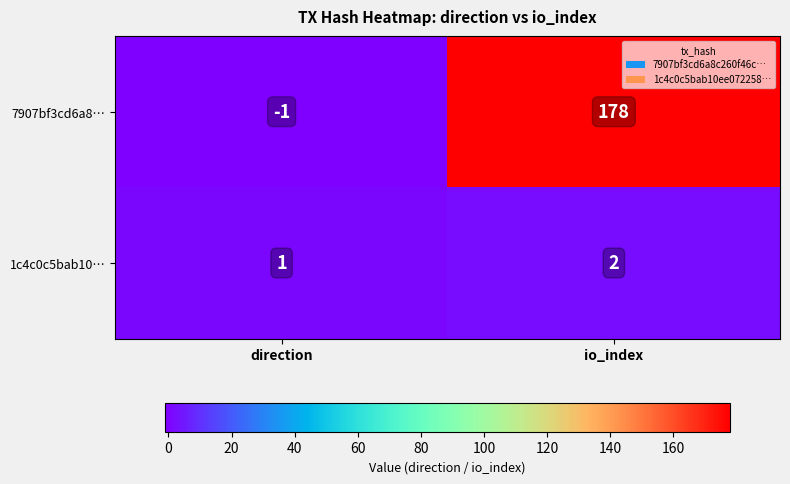

Count the number of data series in this chart.

2